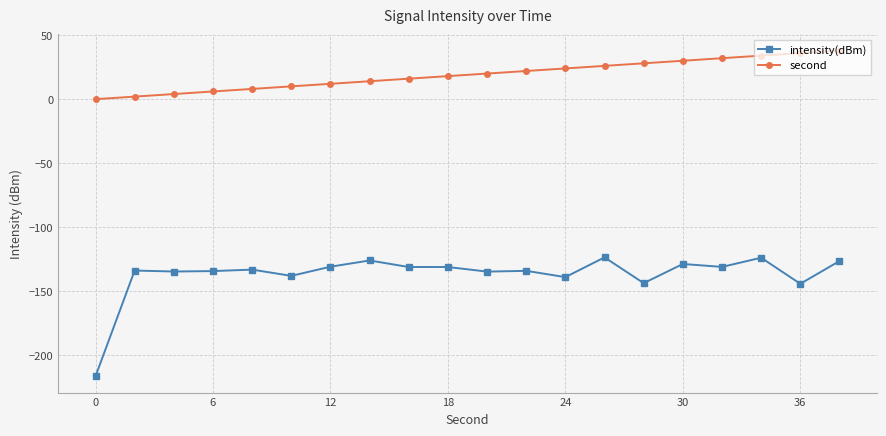

Rank the series by their maximum value, from highest to lowest.

second, intensity(dBm)